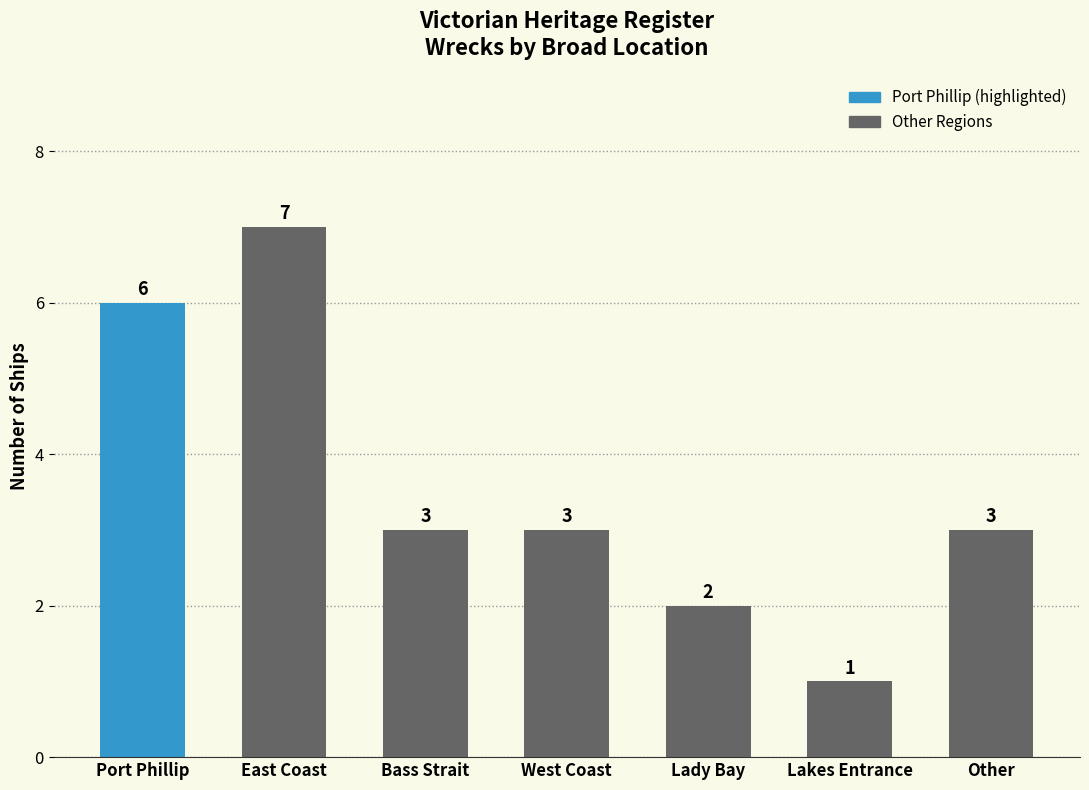

The chart shows a value of 1 at Bass Strait. True or false?

False